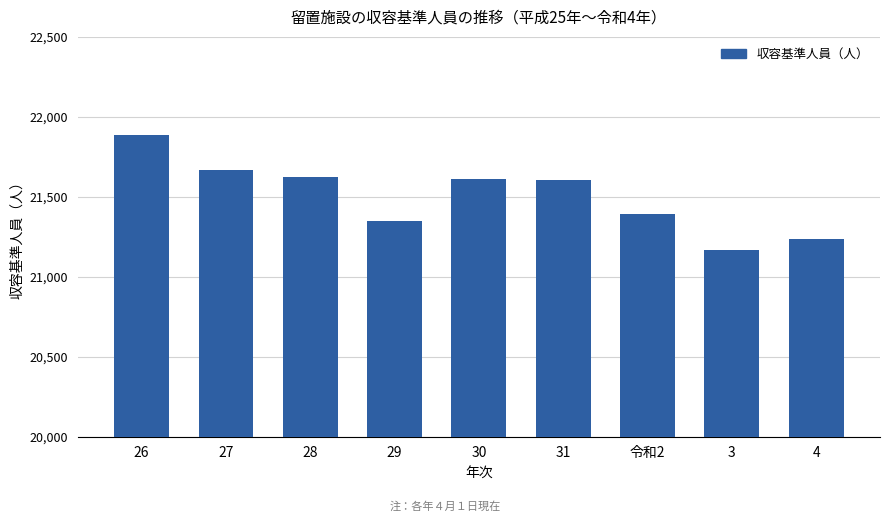

How many distinct data groups are displayed?

1